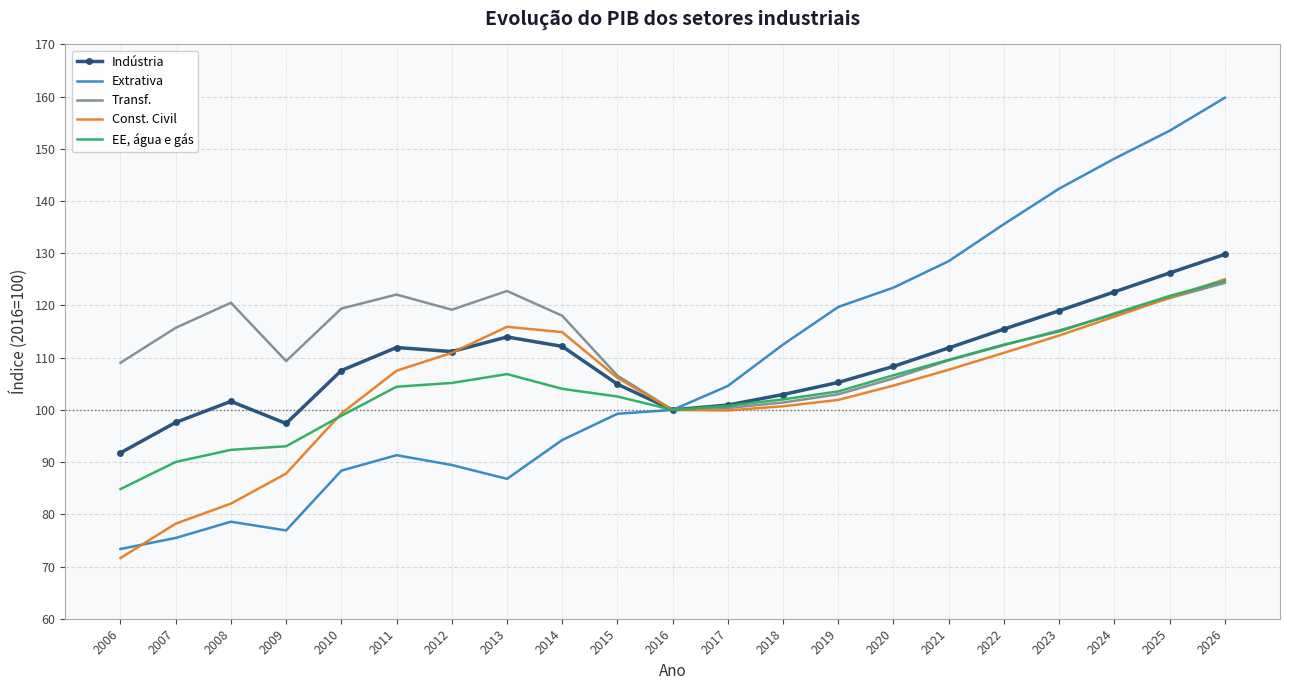

What are all the series names shown in the legend?

Indústria, Extrativa, Transf., Const. Civil, EE, água e gás